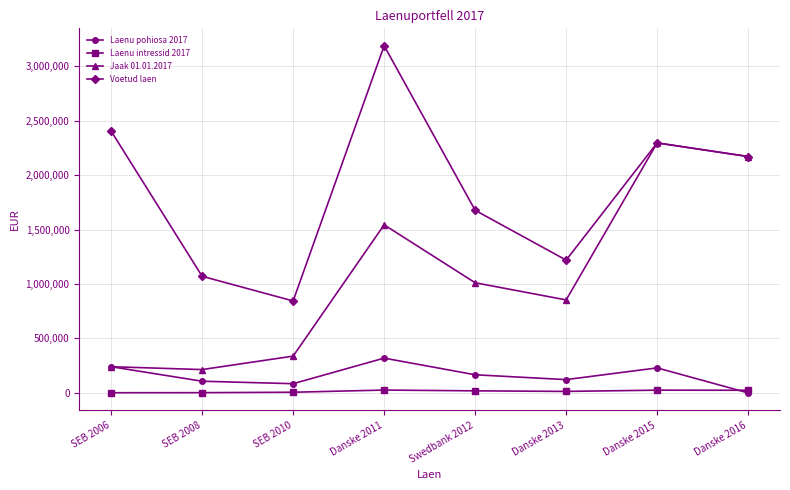

What is the label of the 2nd point from the right?

Danske 2015